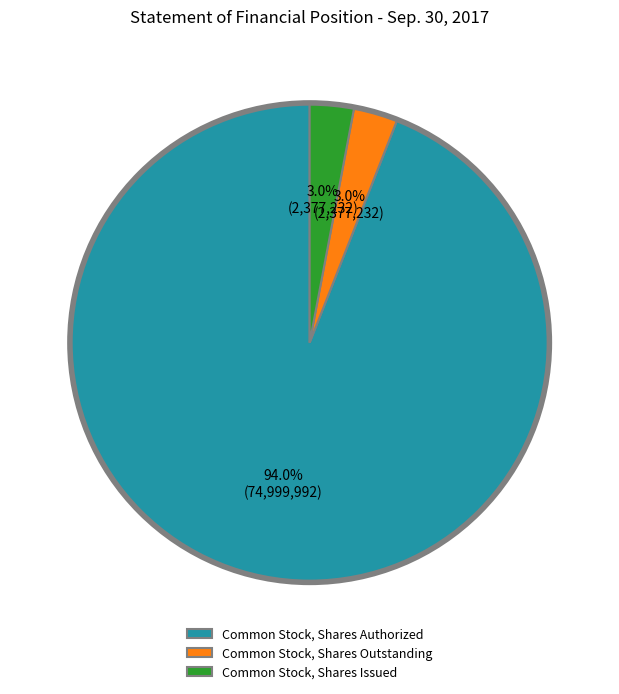

Which category has the biggest portion of the pie?

Common Stock, Shares Authorized